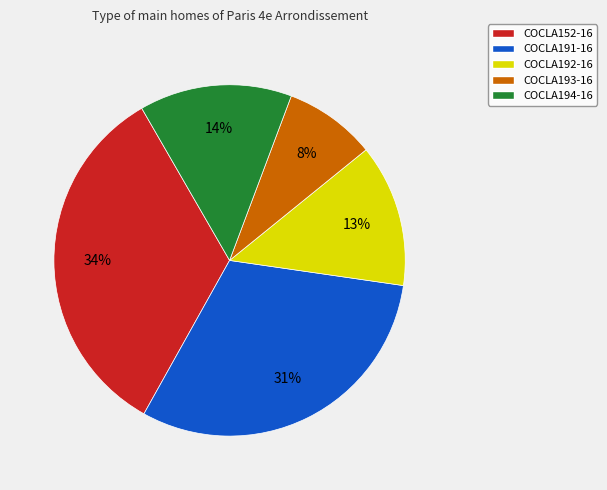

To the nearest percent, what percentage of the pie is COCLA191-16?

31%